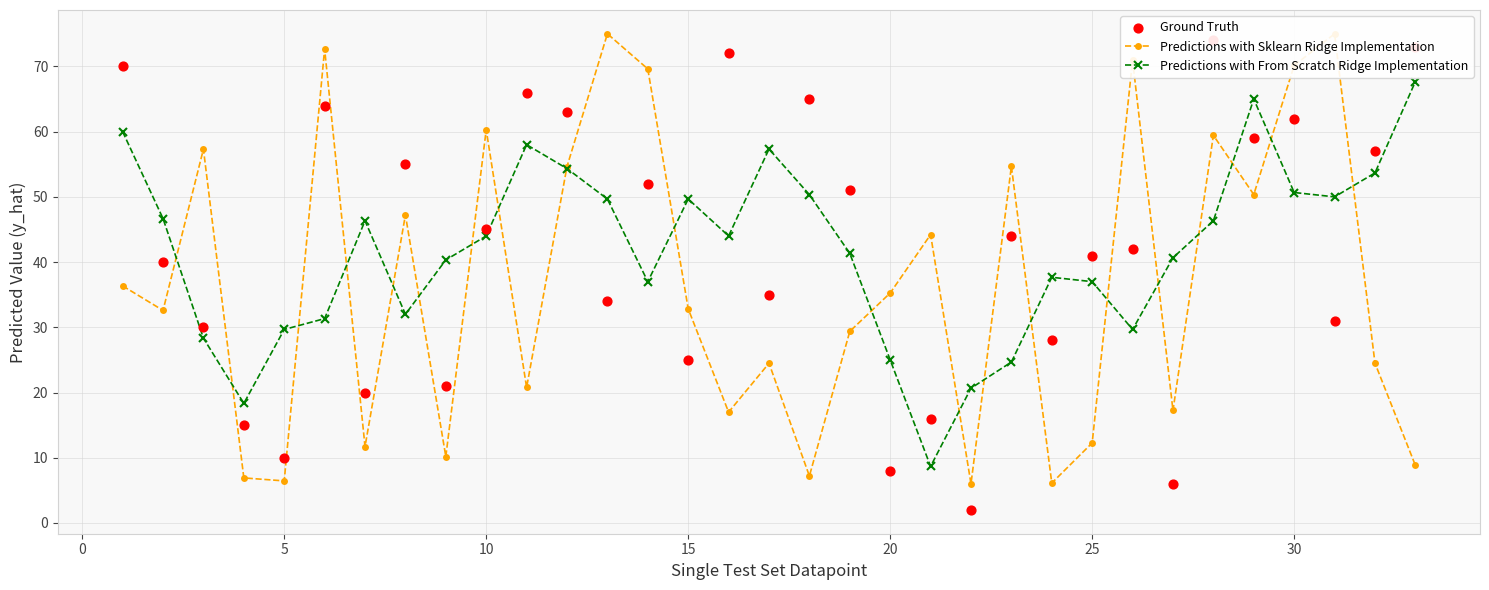

Which series reaches the minimum Y coordinate?

Ground Truth